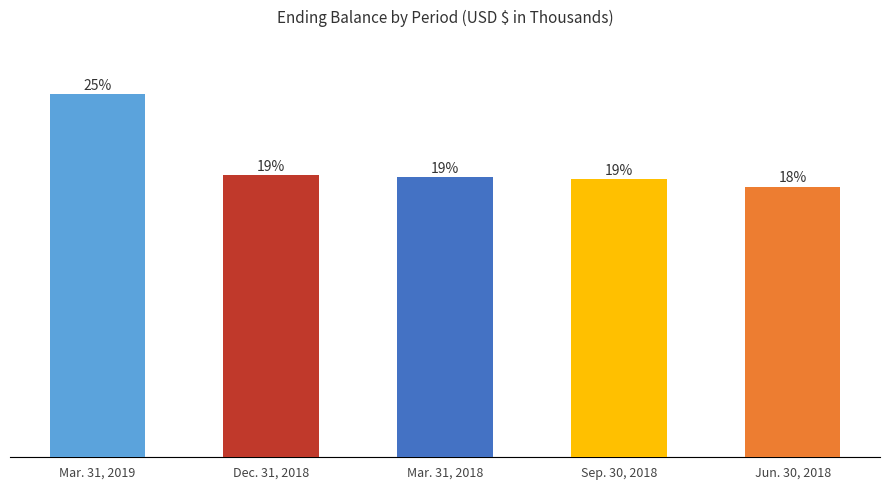

Reading right to left, extract all data points from this chart.

Jun. 30, 2018=176075	Sep. 30, 2018=180776	Mar. 31, 2018=182229	Dec. 31, 2018=183624	Mar. 31, 2019=236145